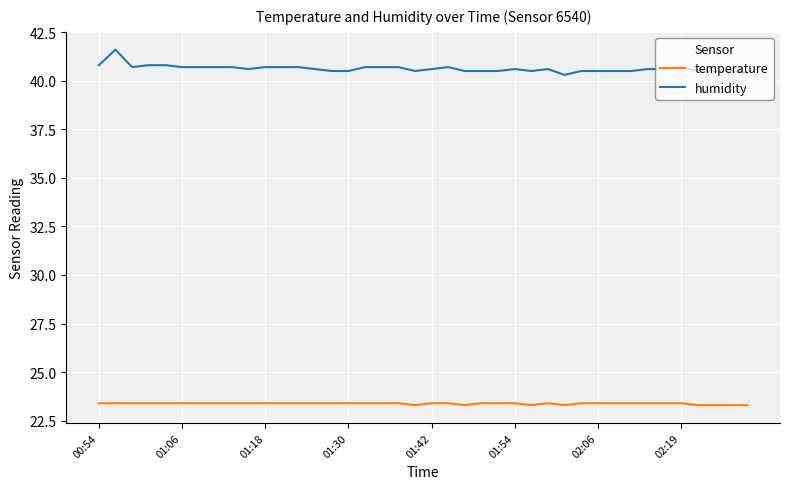

What is the minimum value shown in the chart?

23.3